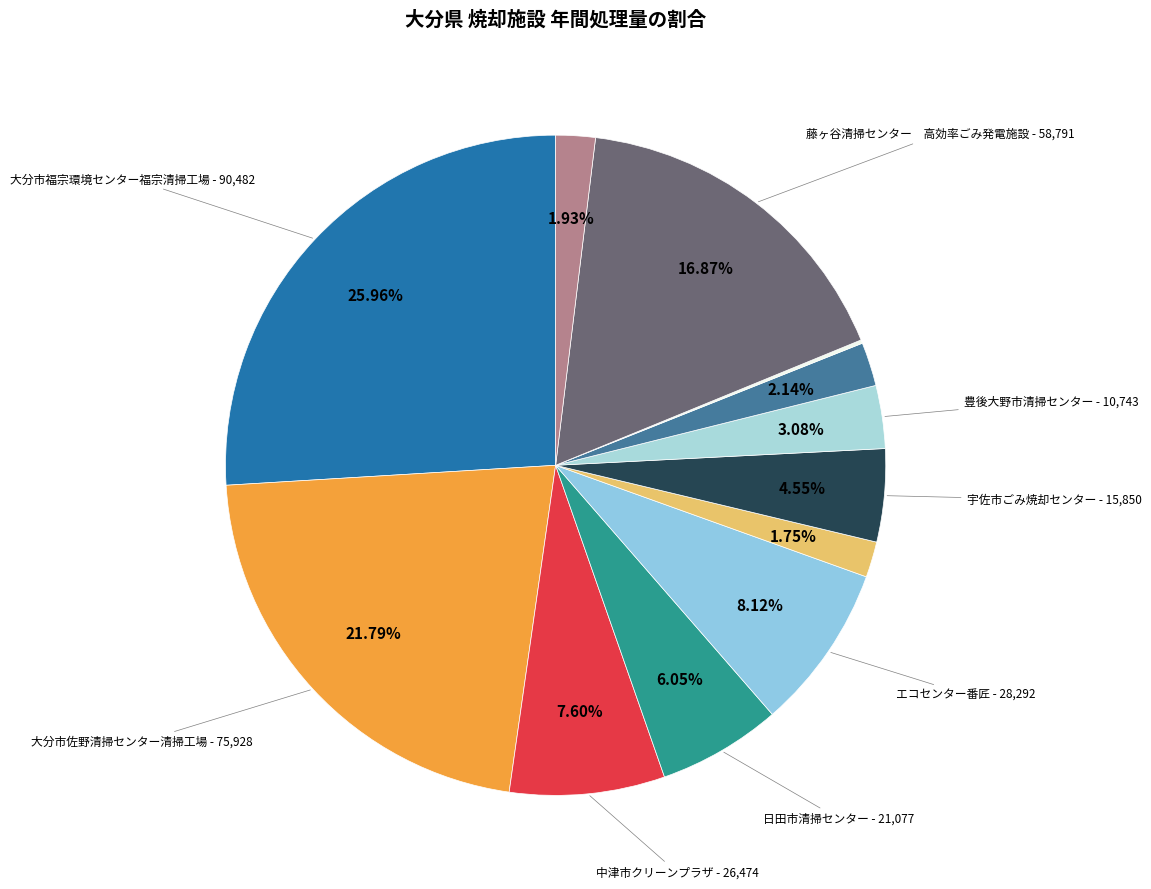

Rank the categories by value from lowest to highest.

姫島村清掃センター, 豊後高田市ごみ清掃工場, 玖珠清掃センター, 国東市クリーンセンター, 豊後大野市清掃センター, 宇佐市ごみ焼却センター, 日田市清掃センター, 中津市クリーンプラザ, エコセンター番匠, 藤ヶ谷清掃センター　高効率ごみ発電施設, 大分市佐野清掃センター清掃工場, 大分市福宗環境センター福宗清掃工場